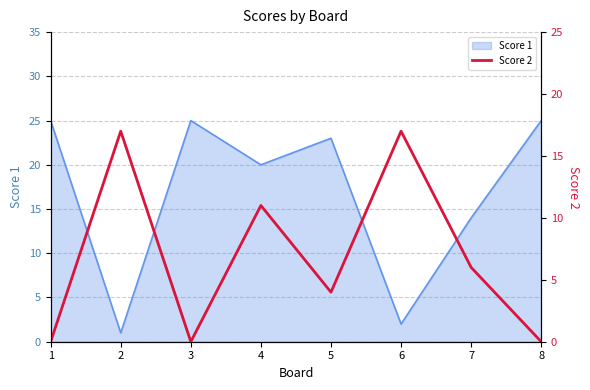

The value at 8 is 6. True or false?

False